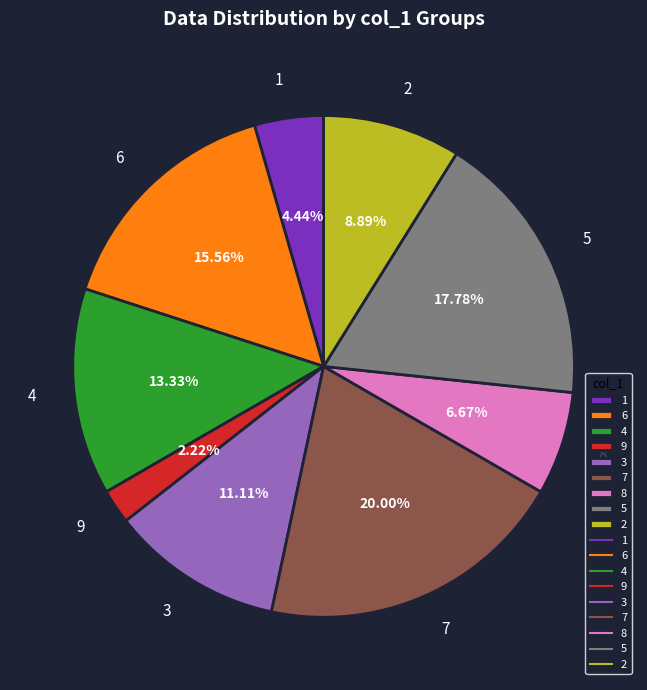

To the nearest percent, what portion does 4 represent?

13%